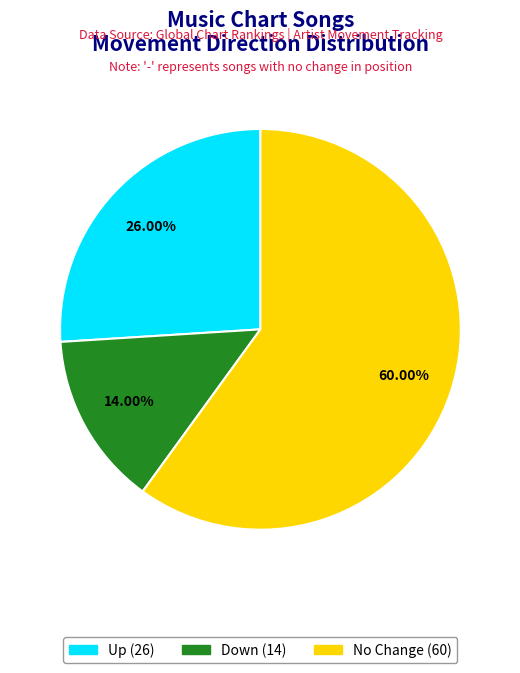

Approximately how many times larger is the value at Down (14) compared to Up (26)?

0.5